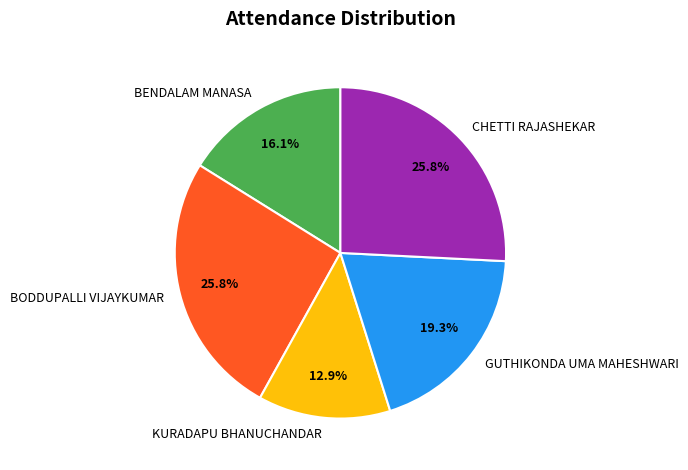

What is the total percentage of BENDALAM MANASA and CHETTI RAJASHEKAR?

41.9%